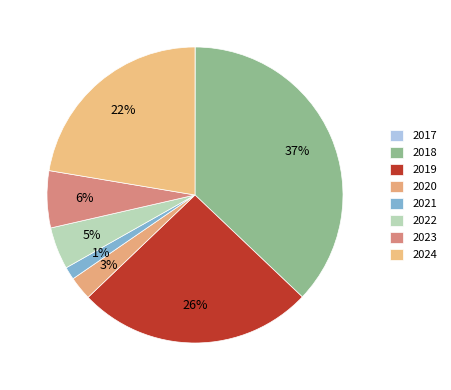

Rank the categories by value from highest to lowest.

2018, 2019, 2024, 2023, 2022, 2020, 2021, 2017